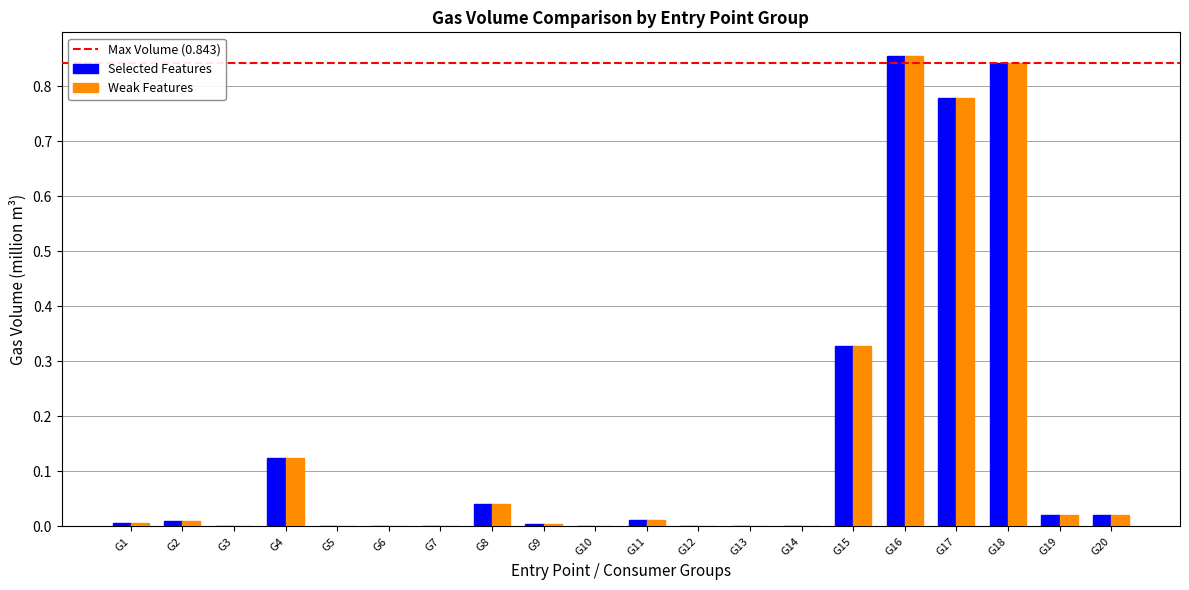

The Weak Features series shows 0.4 at G17. True or false?

False